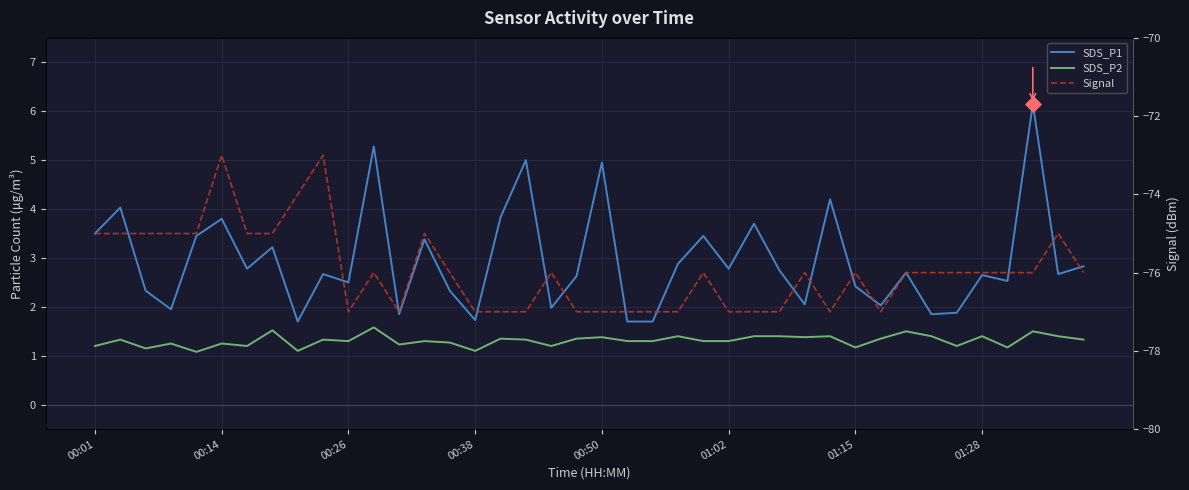

Which series contains the highest Y value?

SDS_P1